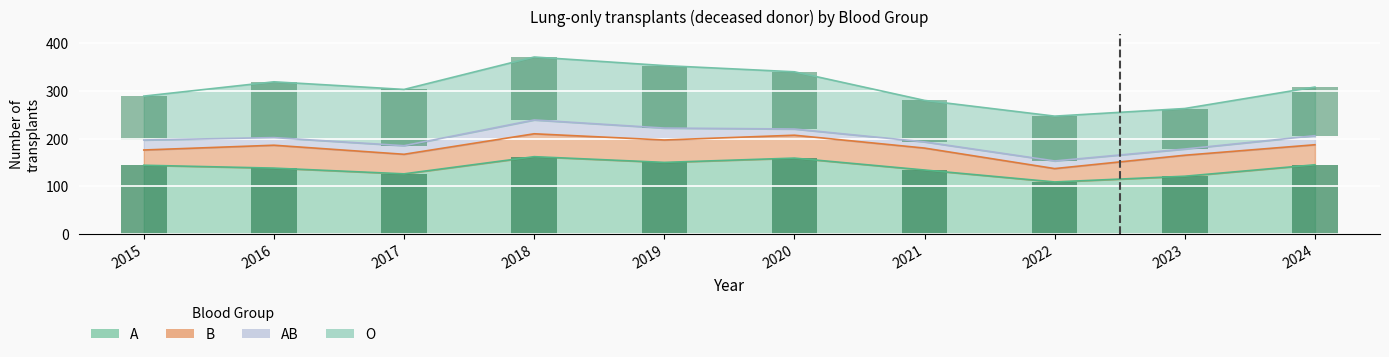

What is the value of the O bar at the 1st from the left?

92